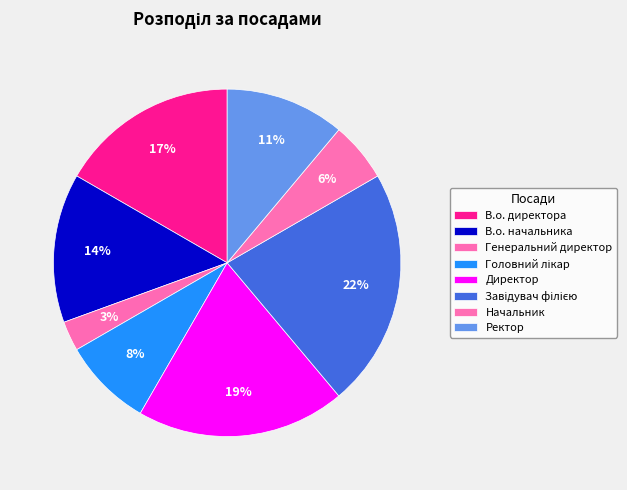

How many segments does this pie chart have?

8